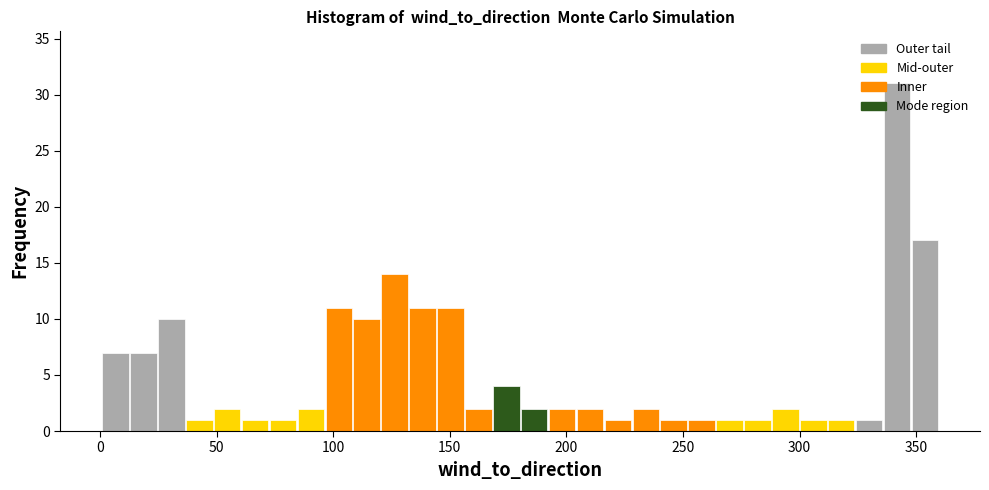

Read against the x-axis, roughly where is the centre of the tallest bar?

340